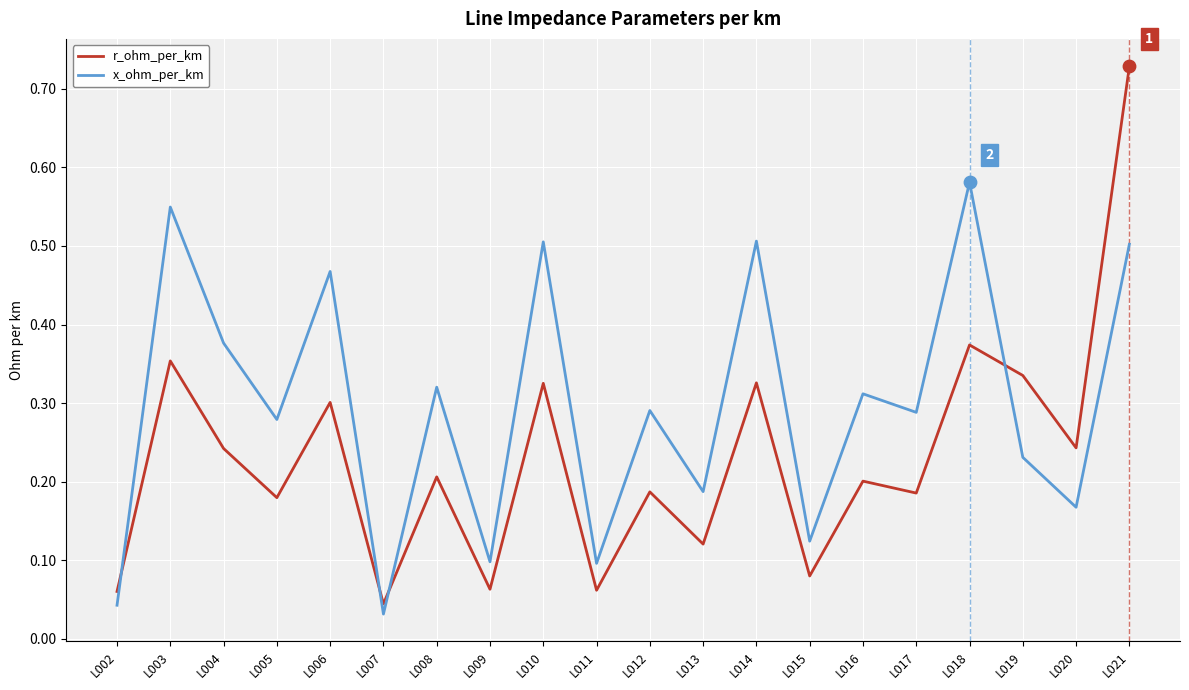

What is the total value across all series at L014?

0.8